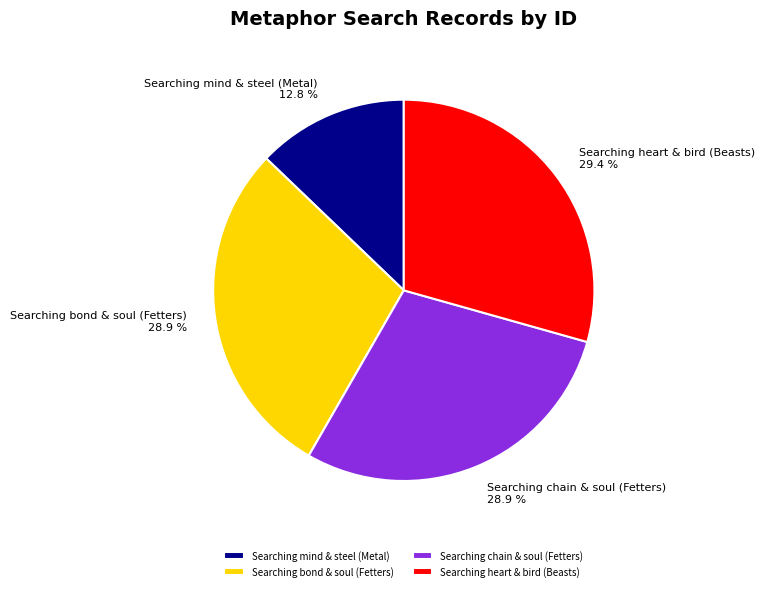

Approximately how many times larger is the value at Searching mind & steel (Metal) compared to Searching bond & soul (Fetters)?

0.4